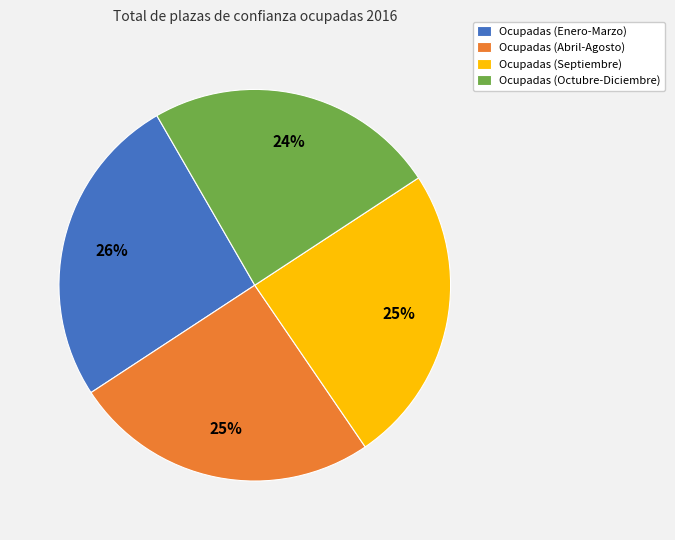

To the nearest percent, what is the combined percentage of Ocupadas (Abril-Agosto) and Ocupadas (Septiembre)?

50%